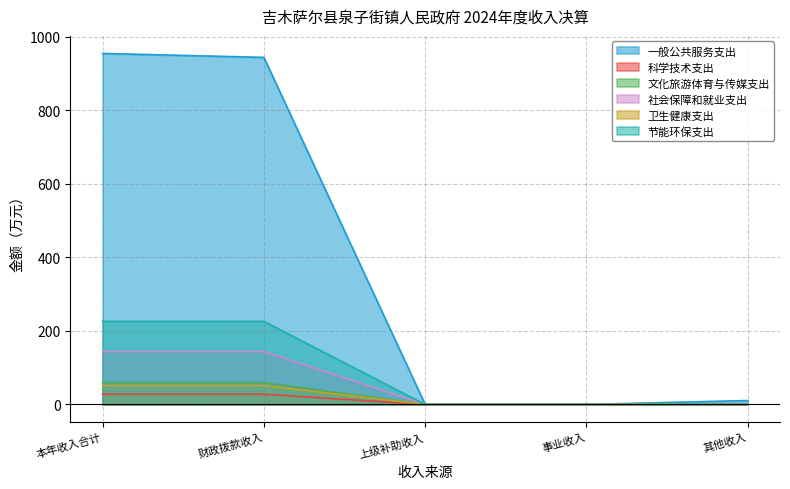

Is it true that 一般公共服务支出 equals 0.0 at 事业收入?

True